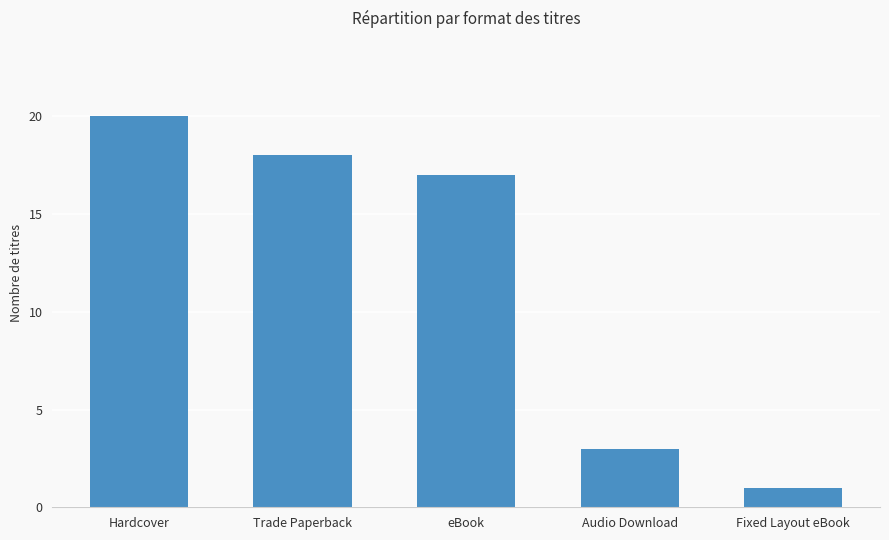

How many distinct data groups are displayed?

1